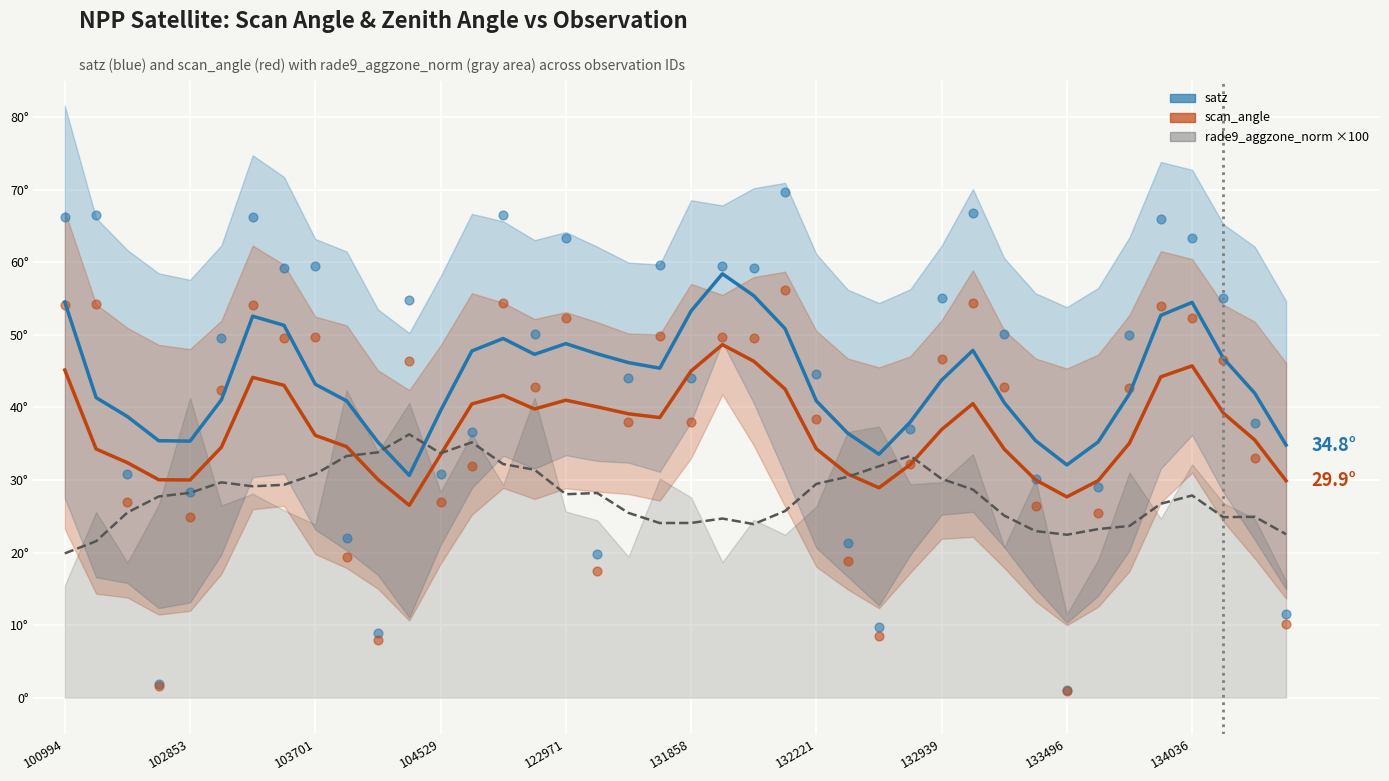

At how many categories does at least one series exceed 38?

30